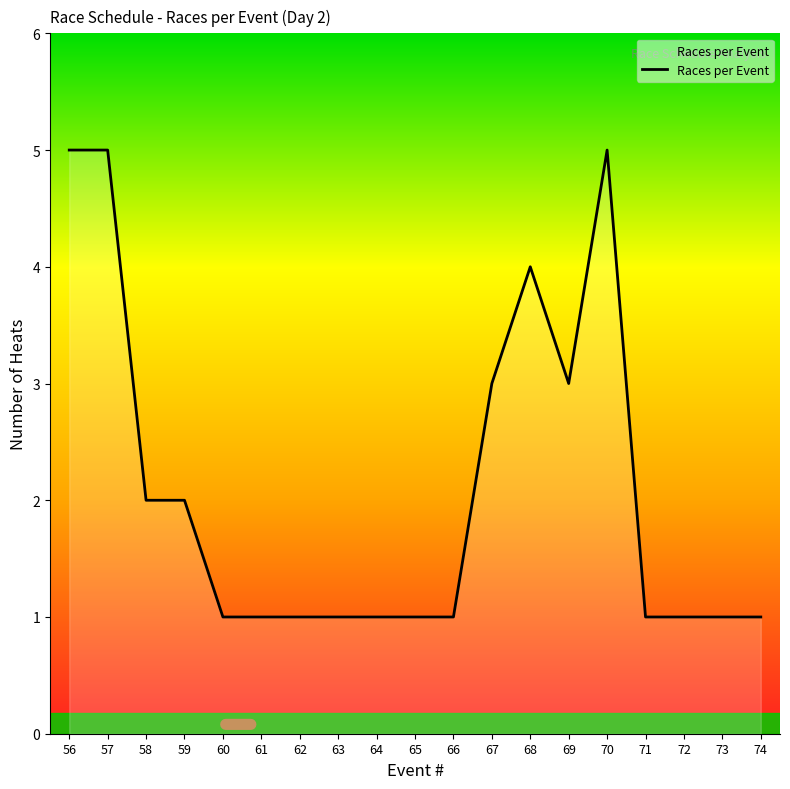

What is the difference between the maximum and minimum values?

4